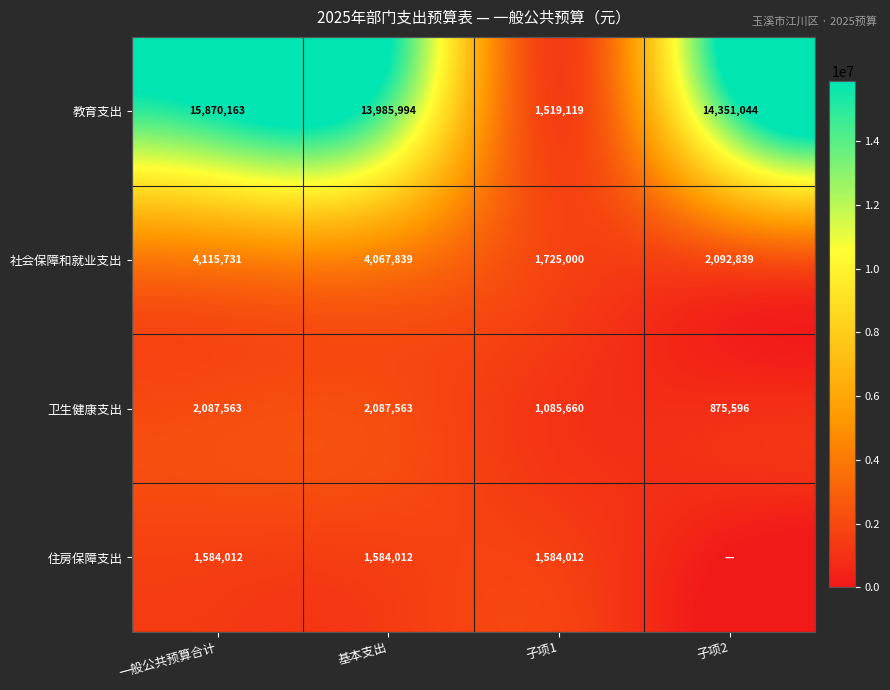

The value of 住房保障支出 at 子项1 is 819771.9. True or false?

False